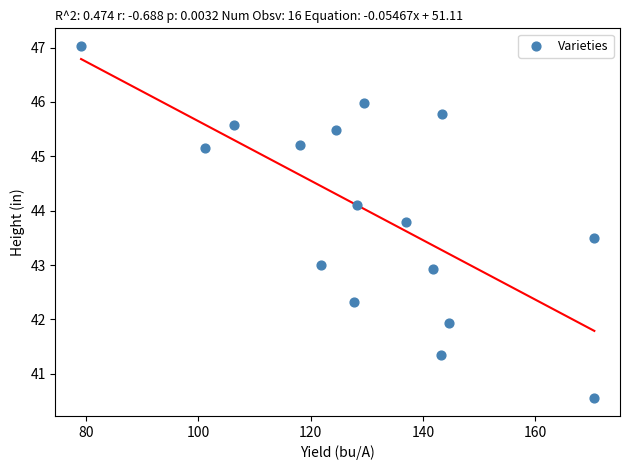

What is the range of X values (max minus min)?

91.4